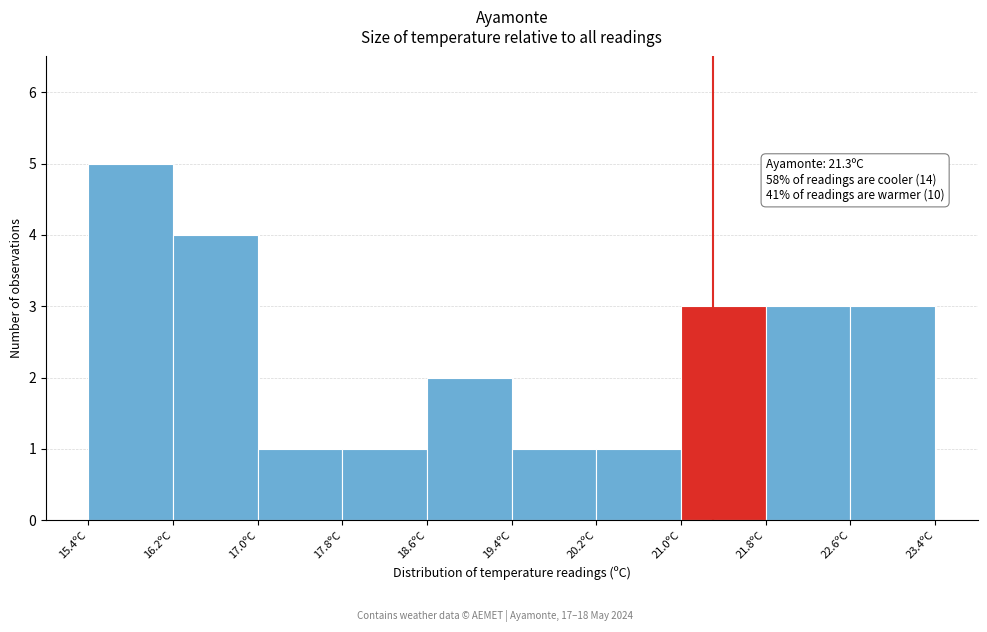

Which range on the x-axis has the tallest bar?

15.4 to 16.2